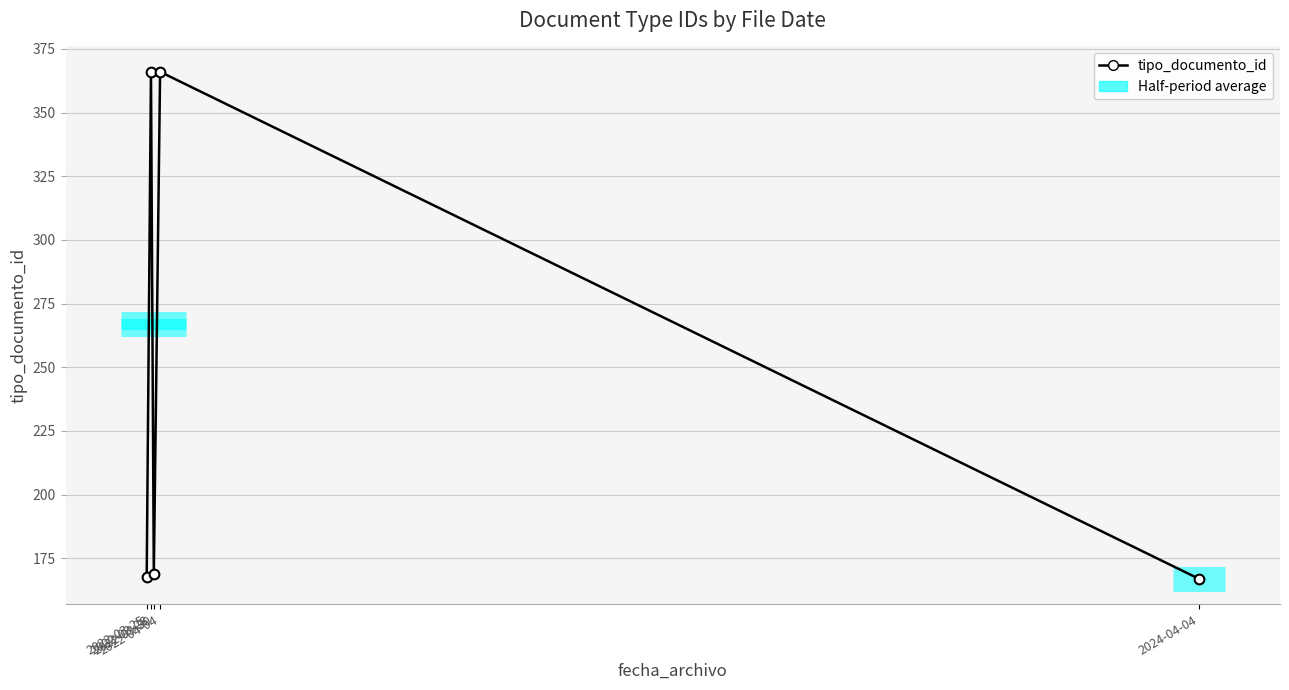

What is the ratio of the value at 2022-03-25 to the value at 2024-04-04?

1.0